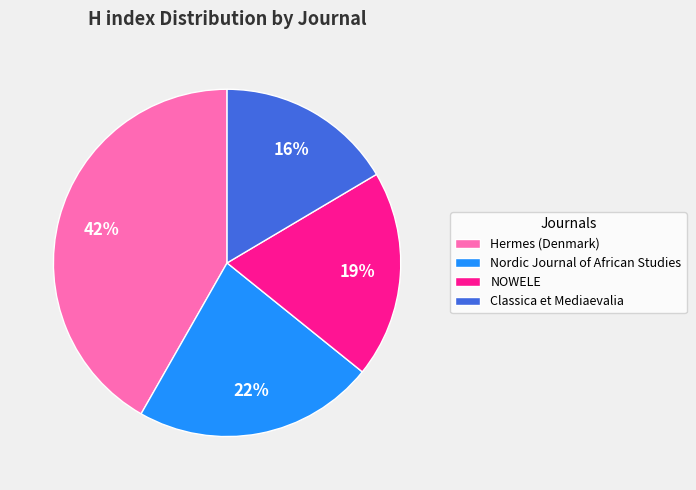

Is the sum of Nordic Journal of African Studies and NOWELE greater than half?

No